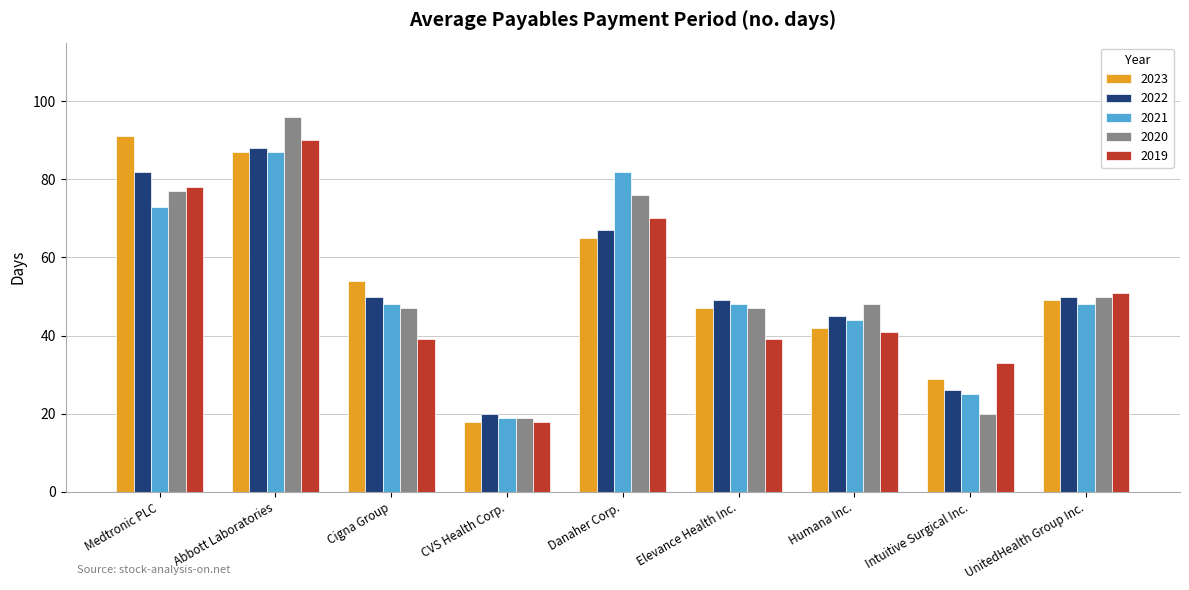

What is the greatest value displayed?

96